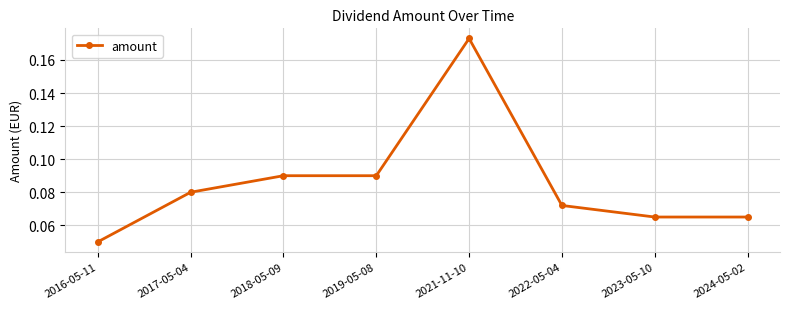

What is the sum of all values?

0.7